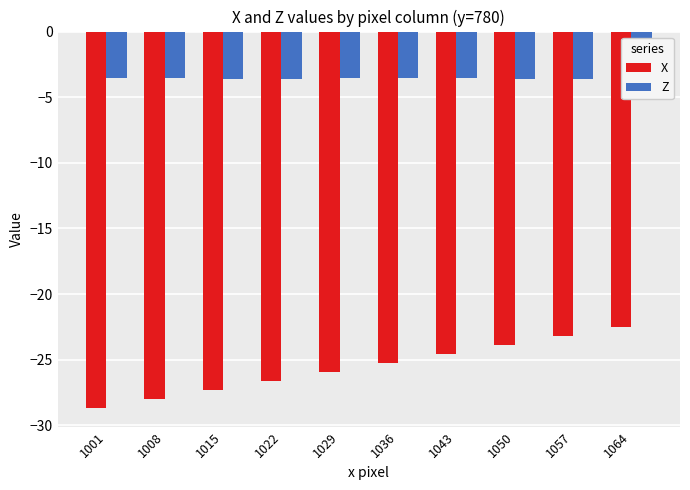

At which label is Z closest to -3?

1001